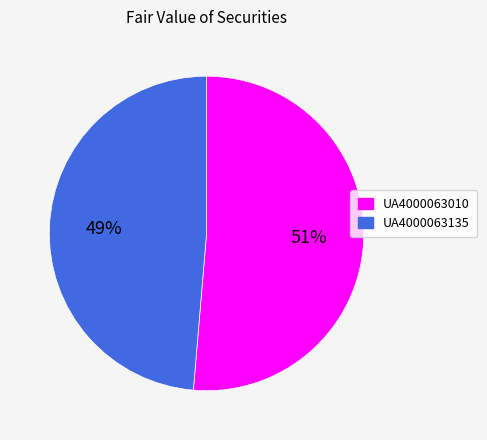

Is there a majority slice in this chart?

Yes